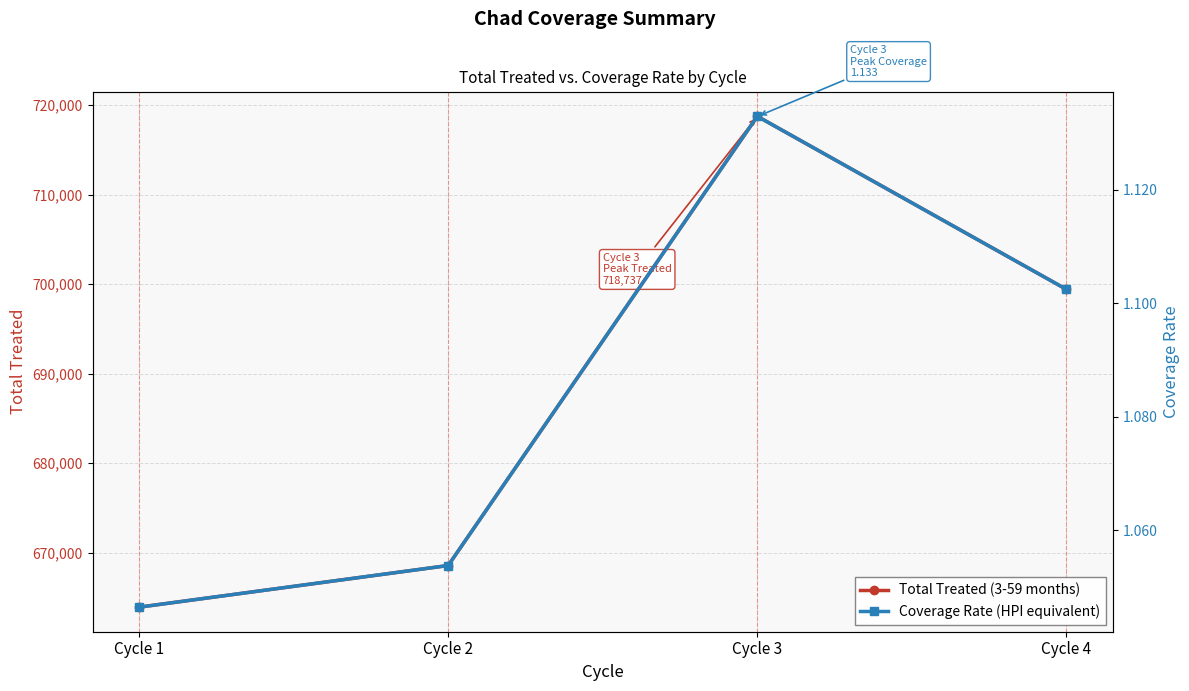

How many lines are shown in the chart?

2